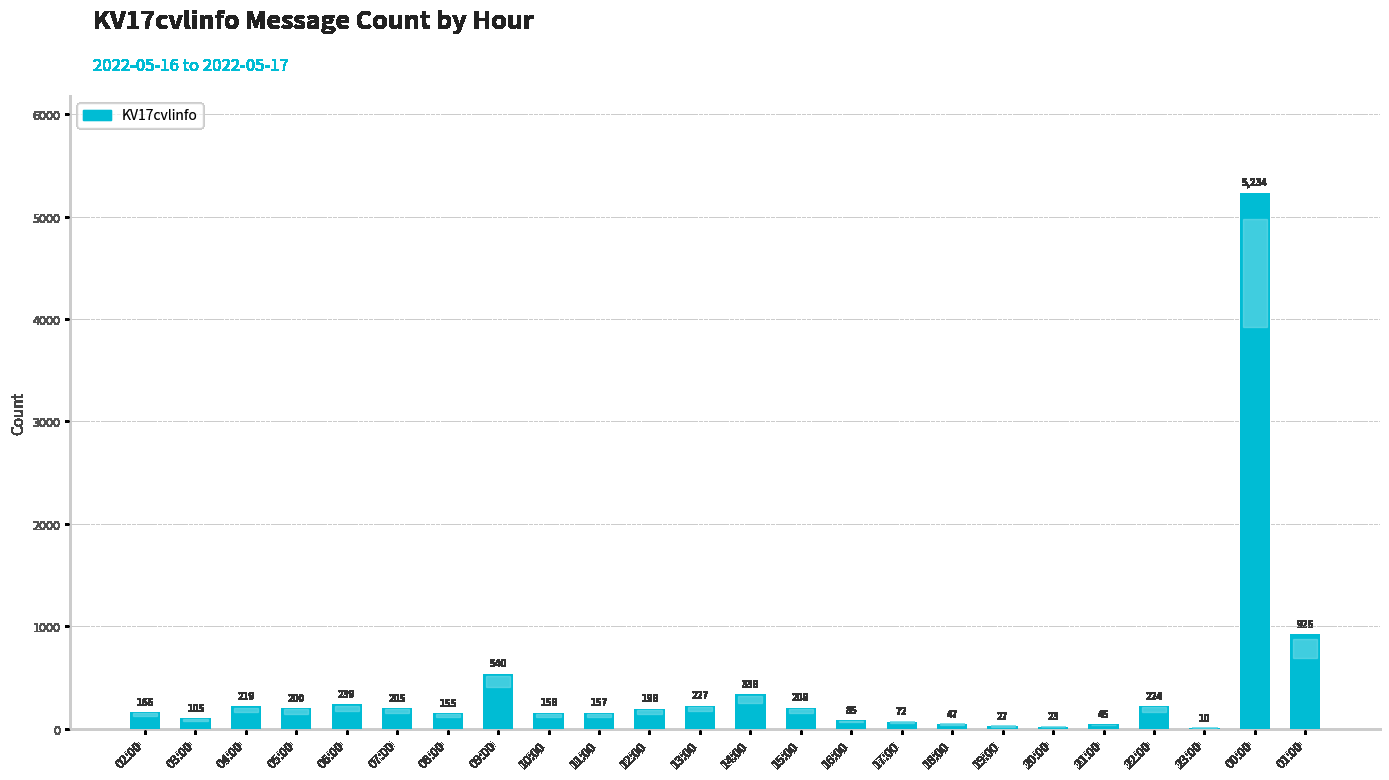

The value at 23:00 is 10. True or false?

True